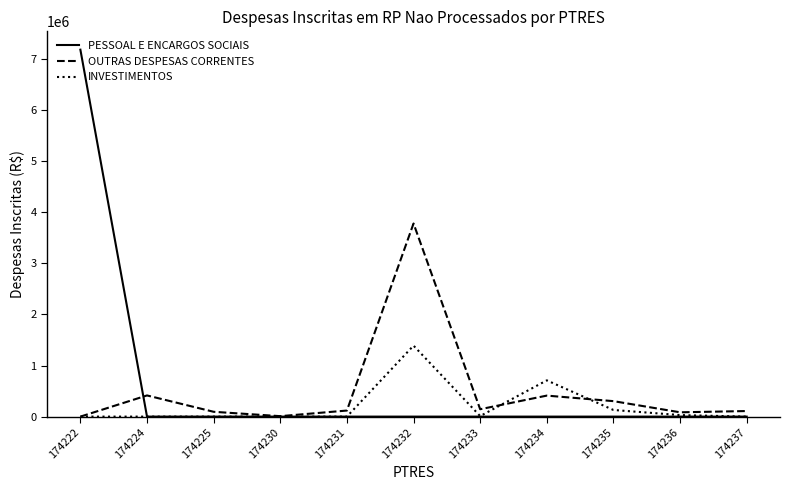

What is the maximum value for PESSOAL E ENCARGOS SOCIAIS?

7182293.9